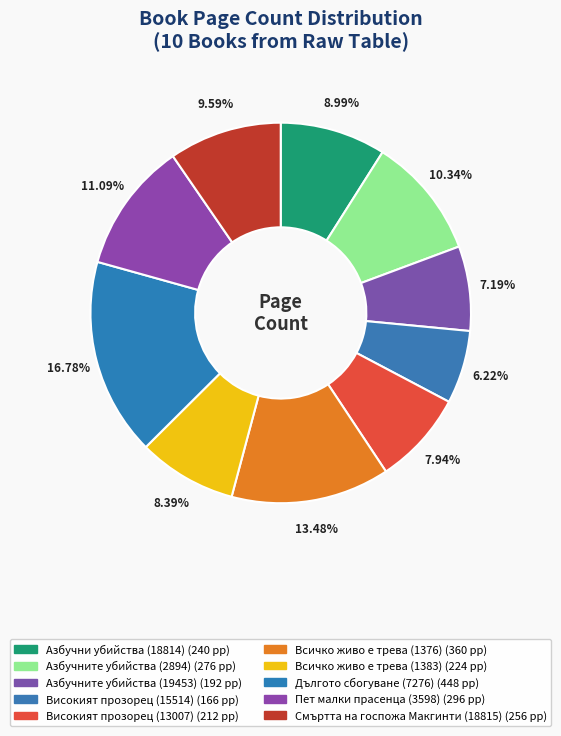

Is it true that Високият прозорец (13007) is 8% of the pie?

True